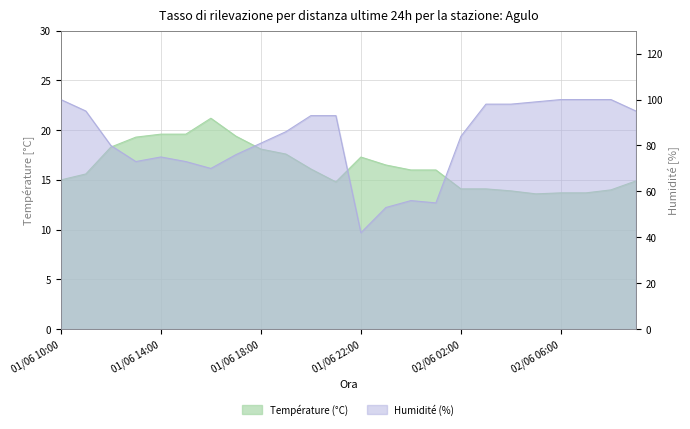

True or false: Température (°C) has more than 0 points higher than both neighbors.

True